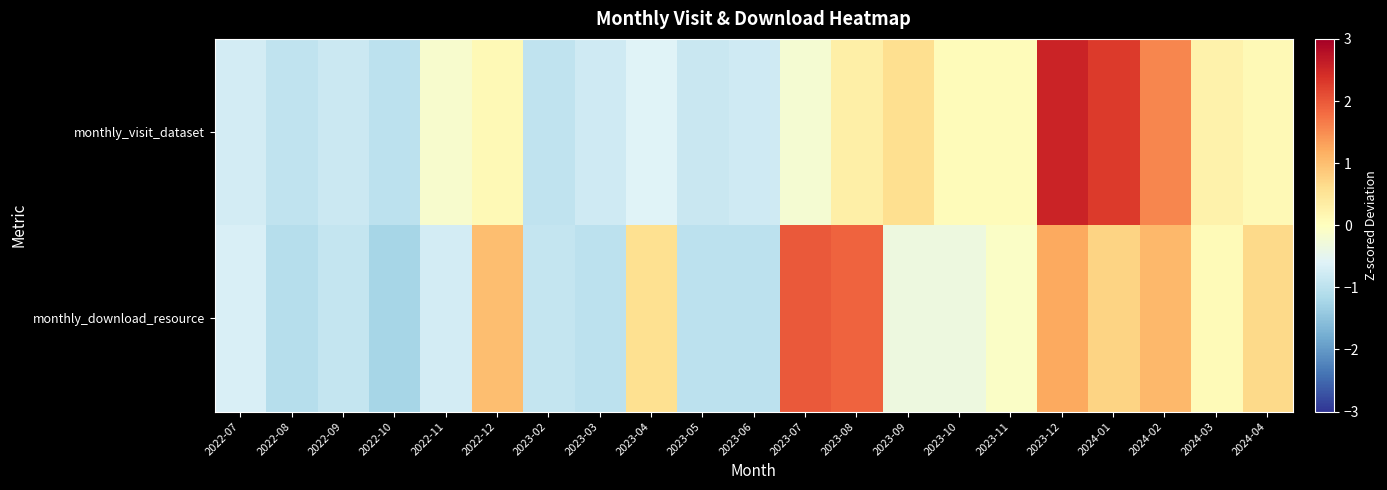

Reading left to right, what are all the values shown in this chart?

monthly_visit_dataset: 2022-07=-0.7	2022-08=-1.0	2022-09=-0.8	2022-10=-1.0	2022-11=-0.2	2022-12=0.1	2023-02=-1.0	2023-03=-0.8	2023-04=-0.6	2023-05=-0.9	2023-06=-0.8	2023-07=-0.2	2023-08=0.3	2023-09=0.6	2023-10=0.1	2023-11=0.1	2023-12=2.5	2024-01=2.3	2024-02=1.6	2024-03=0.2	2024-04=0.1
monthly_download_resource: 2022-07=-0.7	2022-08=-1.1	2022-09=-0.9	2022-10=-1.2	2022-11=-0.7	2022-12=1.0	2023-02=-0.9	2023-03=-1.0	2023-04=0.6	2023-05=-1.0	2023-06=-1.0	2023-07=2.0	2023-08=1.9	2023-09=-0.3	2023-10=-0.3	2023-11=-0.1	2023-12=1.2	2024-01=0.7	2024-02=1.1	2024-03=0.1	2024-04=0.7